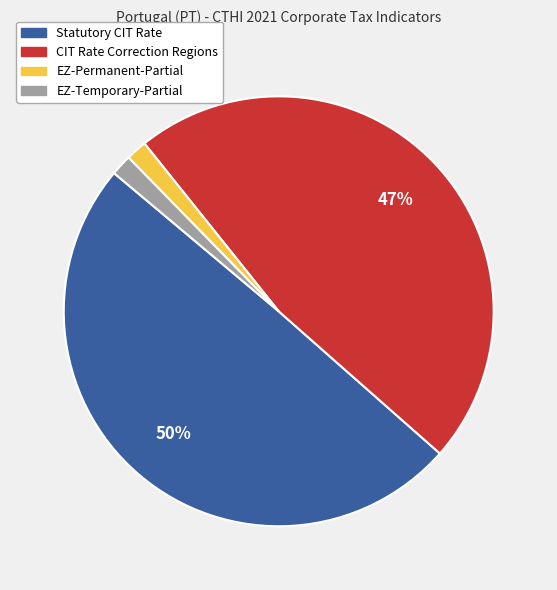

Does Statutory CIT Rate account for over 50% of the chart?

No